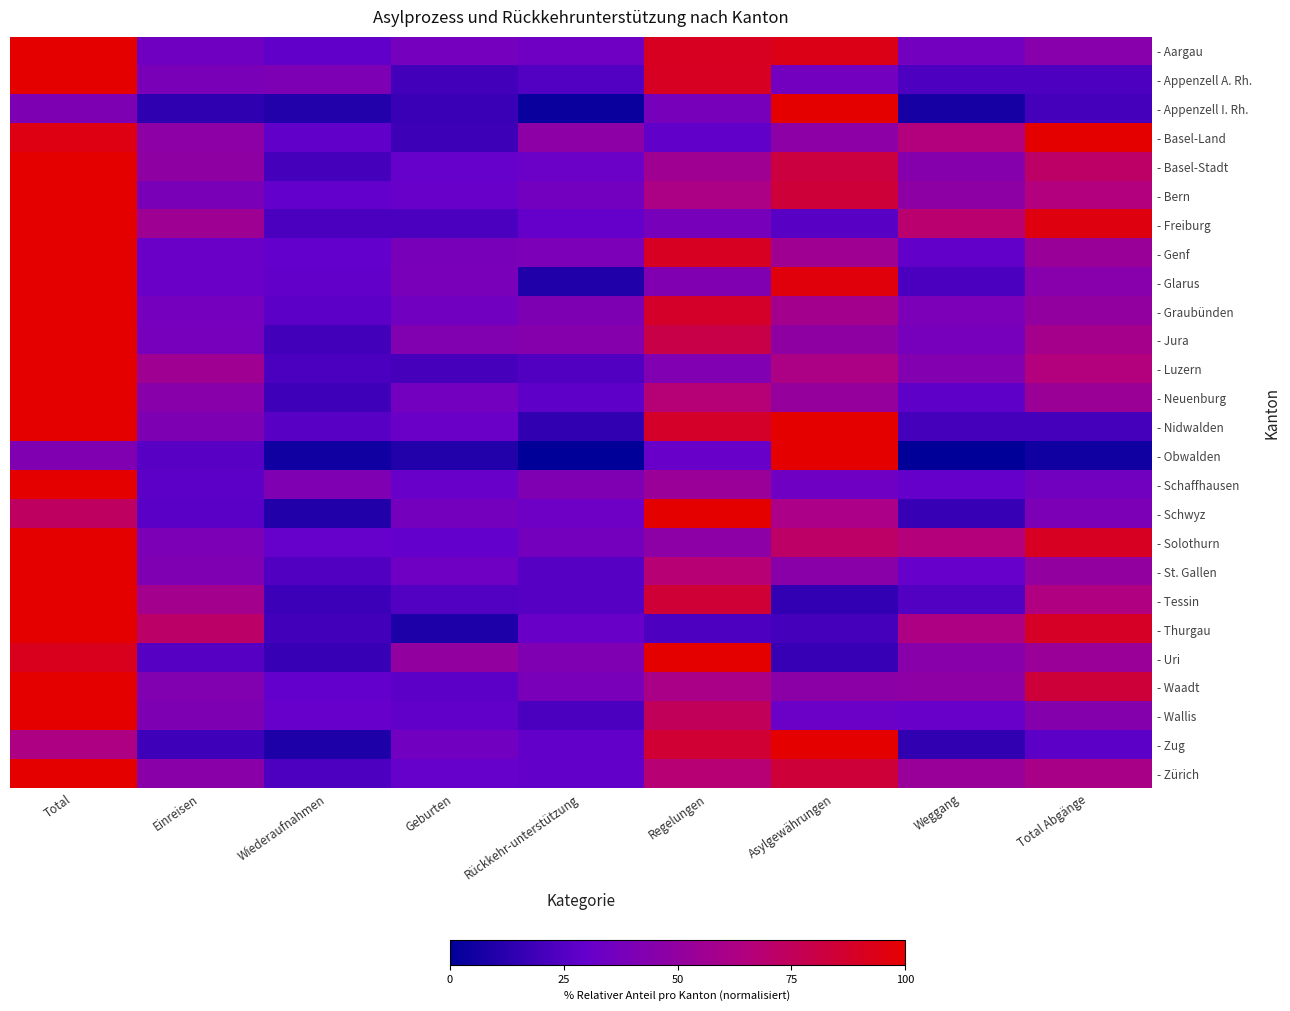

Reading left to right, what are all the values shown in this chart?

- Aargau: Total=100.0	Einreisen=34.6	Wiederaufnahmen=28.6	Geburten=36.8	Rückkehr-unterstützung=34.1	Regelungen=90.7	Asylgewährungen=93.4	Weggang=36.1	Total Abgänge=45.2
- Appenzell A. Rh.: Total=100.0	Einreisen=39.3	Wiederaufnahmen=41.0	Geburten=19.7	Rückkehr-unterstützung=24.6	Regelungen=90.2	Asylgewährungen=36.1	Weggang=23.0	Total Abgänge=23.0
- Appenzell I. Rh.: Total=41.4	Einreisen=13.8	Wiederaufnahmen=10.3	Geburten=17.2	Rückkehr-unterstützung=3.4	Regelungen=37.9	Asylgewährungen=100.0	Weggang=6.9	Total Abgänge=20.7
- Basel-Land: Total=94.7	Einreisen=47.7	Wiederaufnahmen=28.8	Geburten=18.1	Rückkehr-unterstützung=47.7	Regelungen=28.8	Asylgewährungen=47.3	Weggang=65.8	Total Abgänge=100.0
- Basel-Stadt: Total=100.0	Einreisen=49.0	Wiederaufnahmen=20.5	Geburten=30.5	Rückkehr-unterstützung=32.5	Regelungen=56.3	Asylgewährungen=82.1	Weggang=44.4	Total Abgänge=71.5
- Bern: Total=100.0	Einreisen=39.2	Wiederaufnahmen=29.3	Geburten=31.5	Rückkehr-unterstützung=36.3	Regelungen=62.2	Asylgewährungen=84.0	Weggang=48.3	Total Abgänge=65.1
- Freiburg: Total=100.0	Einreisen=55.7	Wiederaufnahmen=22.3	Geburten=22.0	Rückkehr-unterstützung=29.9	Regelungen=38.1	Asylgewährungen=26.4	Weggang=69.8	Total Abgänge=95.6
- Genf: Total=100.0	Einreisen=32.2	Wiederaufnahmen=29.4	Geburten=38.4	Rückkehr-unterstützung=39.6	Regelungen=90.1	Asylgewährungen=56.7	Weggang=29.1	Total Abgänge=53.6
- Glarus: Total=100.0	Einreisen=32.3	Wiederaufnahmen=29.0	Geburten=38.7	Rückkehr-unterstützung=9.7	Regelungen=41.9	Asylgewährungen=96.8	Weggang=22.6	Total Abgänge=45.2
- Graubünden: Total=100.0	Einreisen=36.9	Wiederaufnahmen=27.7	Geburten=35.5	Rückkehr-unterstützung=41.1	Regelungen=88.7	Asylgewährungen=58.2	Weggang=39.7	Total Abgänge=50.4
- Jura: Total=100.0	Einreisen=37.7	Wiederaufnahmen=19.7	Geburten=42.6	Rückkehr-unterstützung=44.3	Regelungen=80.3	Asylgewährungen=49.2	Weggang=37.7	Total Abgänge=59.0
- Luzern: Total=100.0	Einreisen=56.9	Wiederaufnahmen=22.1	Geburten=21.0	Rückkehr-unterstützung=24.2	Regelungen=42.5	Asylgewährungen=62.3	Weggang=43.1	Total Abgänge=65.6
- Neuenburg: Total=100.0	Einreisen=45.4	Wiederaufnahmen=18.5	Geburten=36.1	Rückkehr-unterstützung=27.8	Regelungen=67.6	Asylgewährungen=51.9	Weggang=27.8	Total Abgänge=54.6
- Nidwalden: Total=100.0	Einreisen=41.2	Wiederaufnahmen=26.5	Geburten=32.4	Rückkehr-unterstützung=14.7	Regelungen=88.2	Asylgewährungen=100.0	Weggang=20.6	Total Abgänge=20.6
- Obwalden: Total=42.1	Einreisen=26.3	Wiederaufnahmen=5.3	Geburten=10.5	Rückkehr-unterstützung=0.0	Regelungen=31.6	Asylgewährungen=100.0	Weggang=0.0	Total Abgänge=5.3
- Schaffhausen: Total=100.0	Einreisen=27.1	Wiederaufnahmen=41.4	Geburten=31.4	Rückkehr-unterstützung=41.4	Regelungen=54.3	Asylgewährungen=34.3	Weggang=30.0	Total Abgänge=35.7
- Schwyz: Total=73.3	Einreisen=26.7	Wiederaufnahmen=10.0	Geburten=36.7	Rückkehr-unterstützung=33.3	Regelungen=100.0	Asylgewährungen=61.7	Weggang=16.7	Total Abgänge=40.0
- Solothurn: Total=100.0	Einreisen=40.2	Wiederaufnahmen=30.4	Geburten=29.4	Rückkehr-unterstützung=36.5	Regelungen=47.6	Asylgewährungen=71.6	Weggang=66.2	Total Abgänge=90.2
- St. Gallen: Total=100.0	Einreisen=41.7	Wiederaufnahmen=24.2	Geburten=34.2	Rückkehr-unterstützung=25.6	Regelungen=68.1	Asylgewährungen=46.4	Weggang=30.8	Total Abgänge=50.3
- Tessin: Total=100.0	Einreisen=57.8	Wiederaufnahmen=17.6	Geburten=24.5	Rückkehr-unterstützung=25.5	Regelungen=84.8	Asylgewährungen=15.2	Weggang=24.5	Total Abgänge=64.2
- Thurgau: Total=100.0	Einreisen=71.3	Wiederaufnahmen=19.7	Geburten=9.0	Rückkehr-unterstützung=31.9	Regelungen=23.2	Asylgewährungen=20.3	Weggang=63.2	Total Abgänge=89.4
- Uri: Total=91.7	Einreisen=25.0	Wiederaufnahmen=16.7	Geburten=50.0	Rückkehr-unterstützung=41.7	Regelungen=100.0	Asylgewährungen=16.7	Weggang=45.8	Total Abgänge=54.2
- Waadt: Total=100.0	Einreisen=42.7	Wiederaufnahmen=29.6	Geburten=27.7	Rückkehr-unterstützung=38.7	Regelungen=61.0	Asylgewährungen=47.2	Weggang=48.6	Total Abgänge=83.7
- Wallis: Total=100.0	Einreisen=41.1	Wiederaufnahmen=30.5	Geburten=28.4	Rückkehr-unterstützung=22.5	Regelungen=75.0	Asylgewährungen=32.6	Weggang=31.4	Total Abgänge=44.1
- Zug: Total=63.2	Einreisen=18.4	Wiederaufnahmen=9.2	Geburten=35.5	Rückkehr-unterstützung=28.9	Regelungen=85.5	Asylgewährungen=100.0	Weggang=14.5	Total Abgänge=27.6
- Zürich: Total=100.0	Einreisen=46.3	Wiederaufnahmen=23.3	Geburten=30.4	Rückkehr-unterstützung=29.1	Regelungen=68.0	Asylgewährungen=84.0	Weggang=52.8	Total Abgänge=60.6